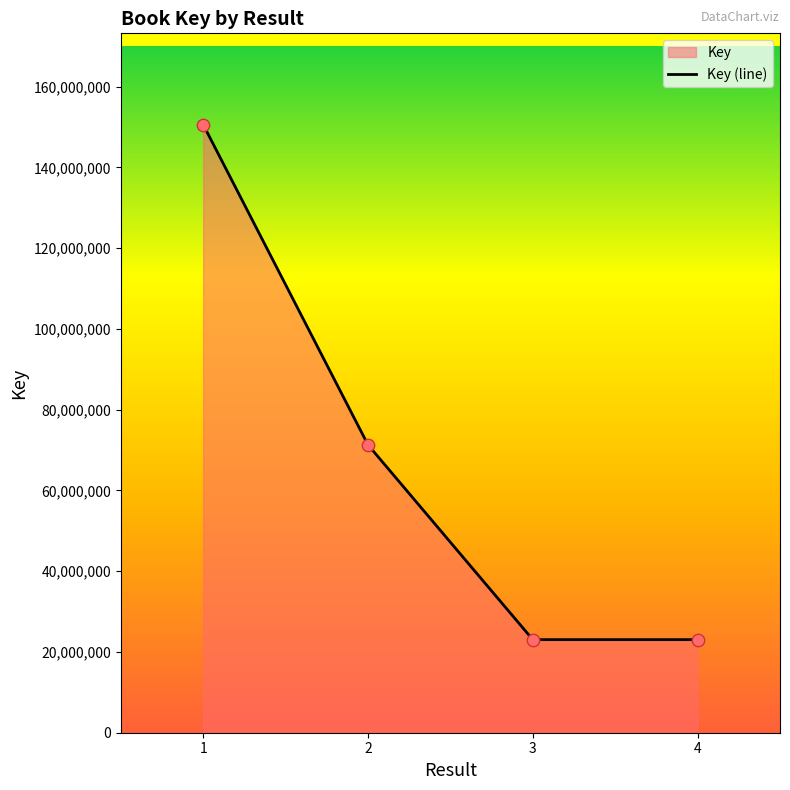

Approximately how many times larger is the value at 1 compared to 4?

6.5